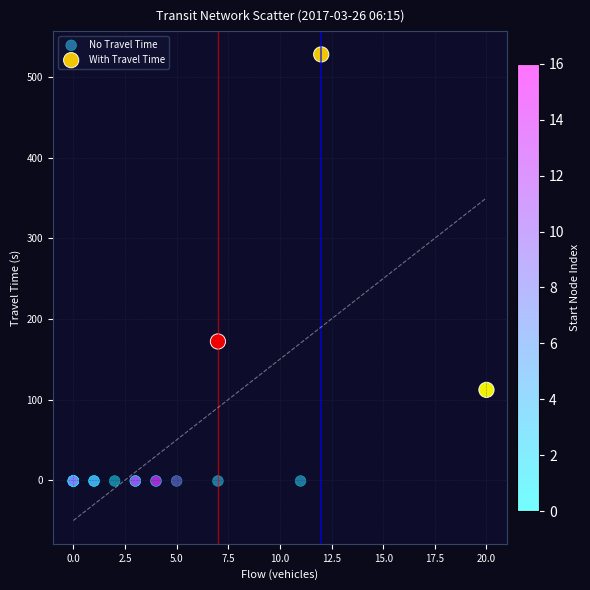

What are all the series names shown in the legend?

No Travel Time, With Travel Time